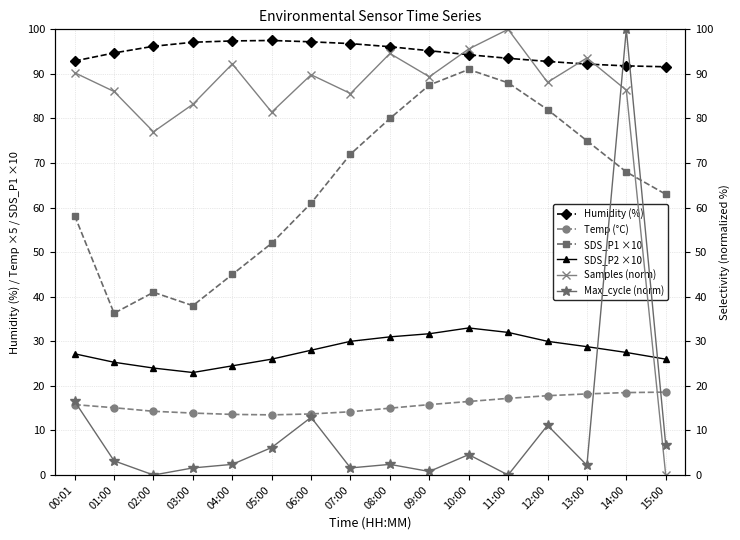

What are all the series names shown in the legend?

Humidity (%), Temp (°C), SDS_P1 ×10, SDS_P2 ×10, Samples (norm), Max_cycle (norm)